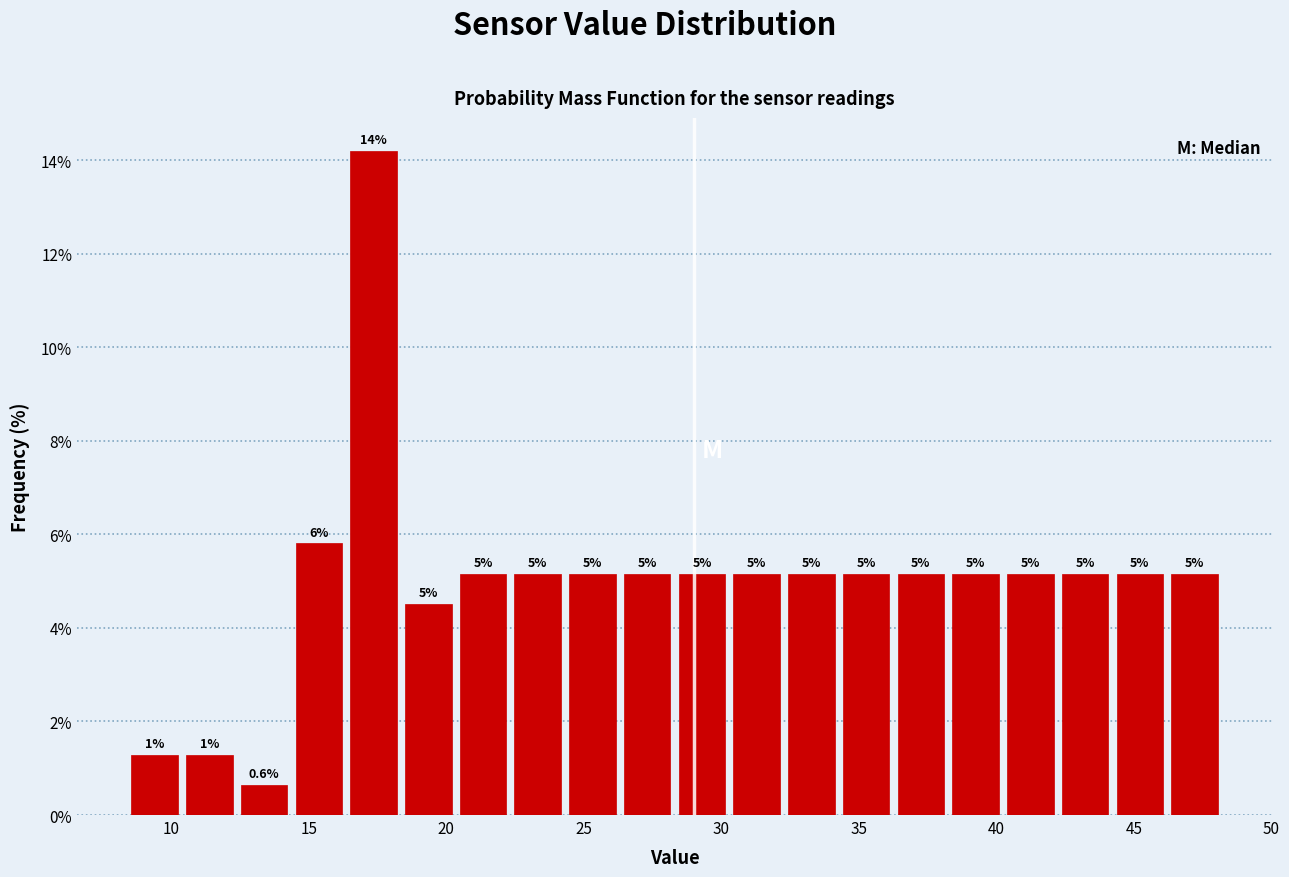

Read against the x-axis, roughly where is the centre of the tallest bar?

17.5